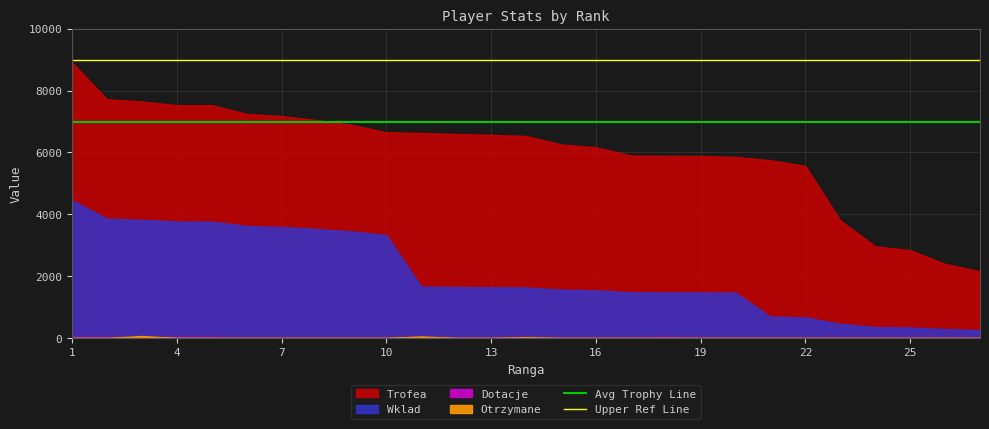

At which category does the chart reach its peak across all series?

1